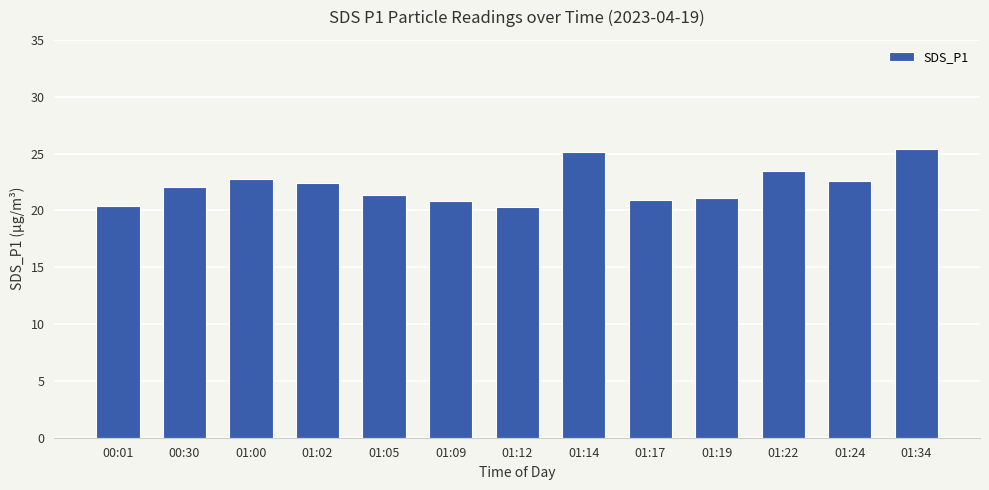

What is the ratio of the value at 00:01 to the value at 01:24?

0.9